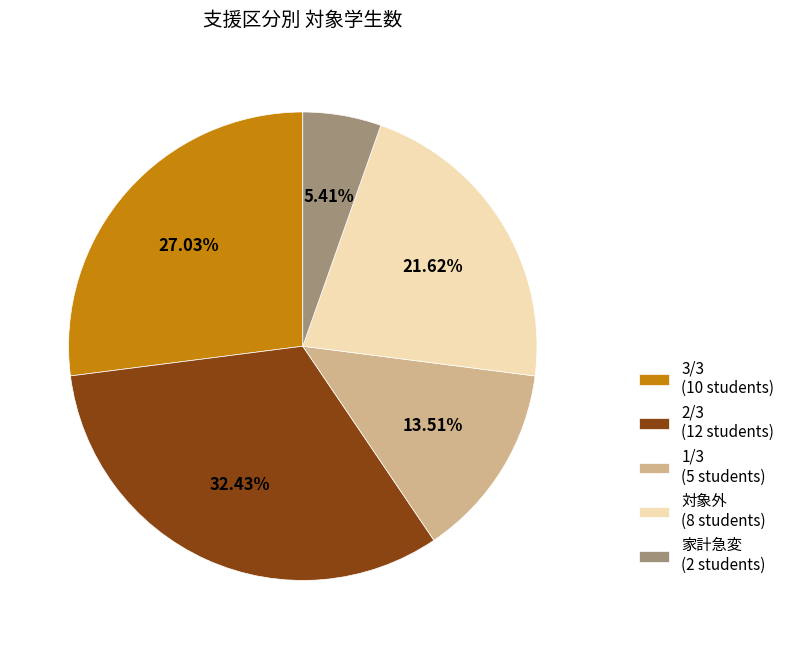

How much of the chart is everything except 家計急変?

94.6%